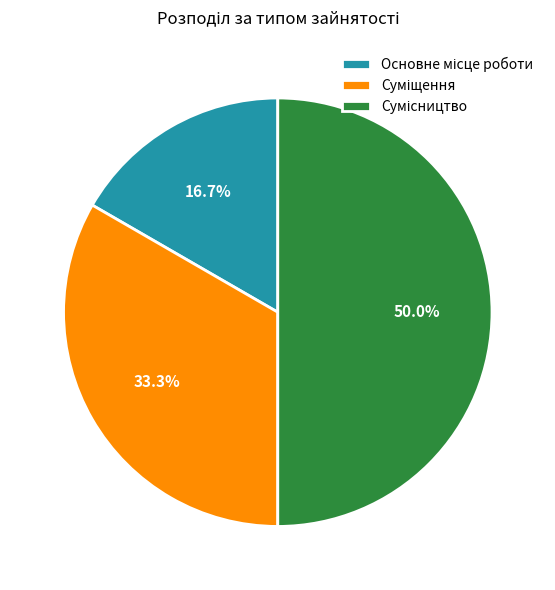

How much of the chart is everything except Основне місце роботи?

83.3%